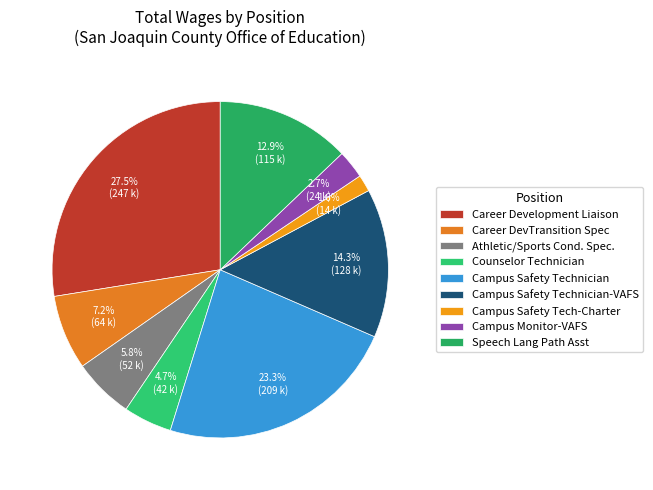

True or false: Campus Monitor-VAFS accounts for 3% of the total.

True